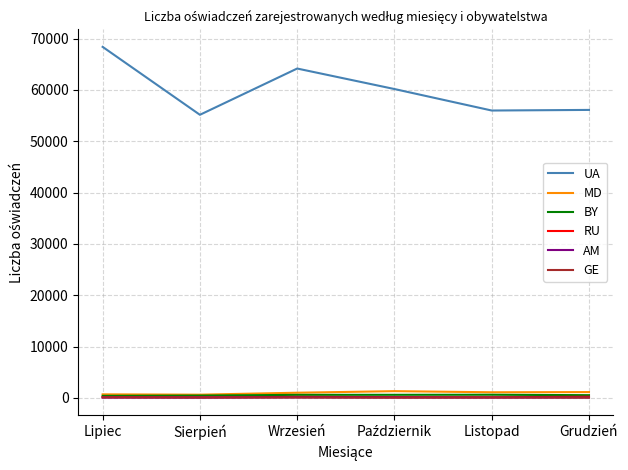

True or false: GE and UA intersect in this chart.

False